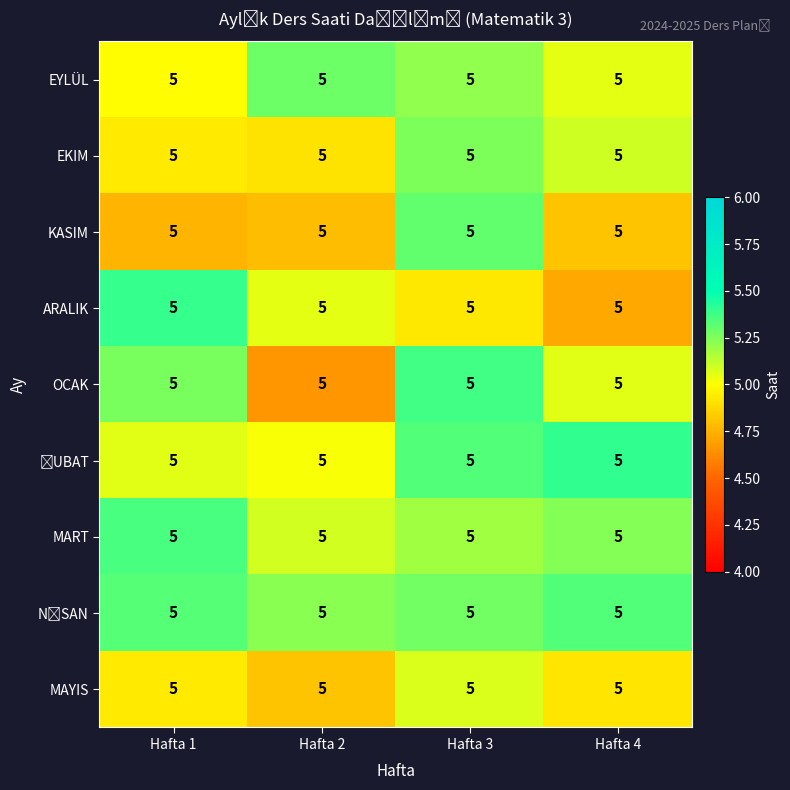

What is the minimum value shown in the chart?

4.7